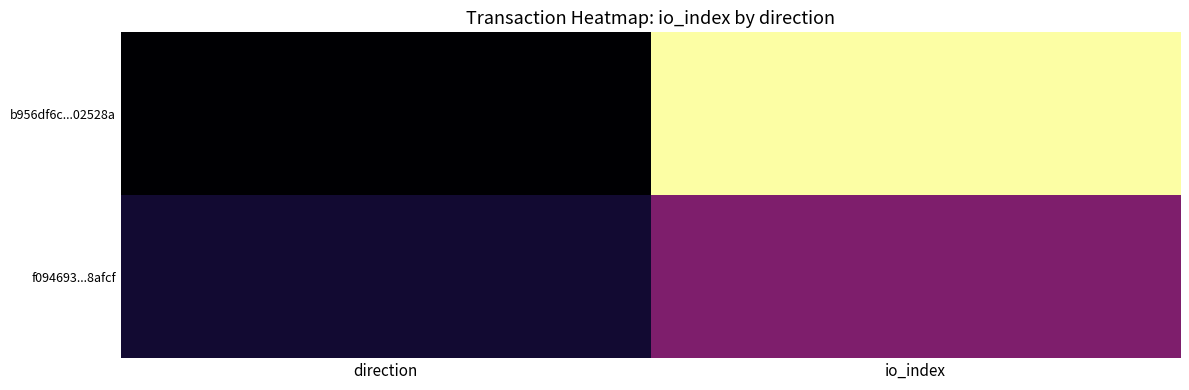

Between io_index and direction, which is larger?

io_index